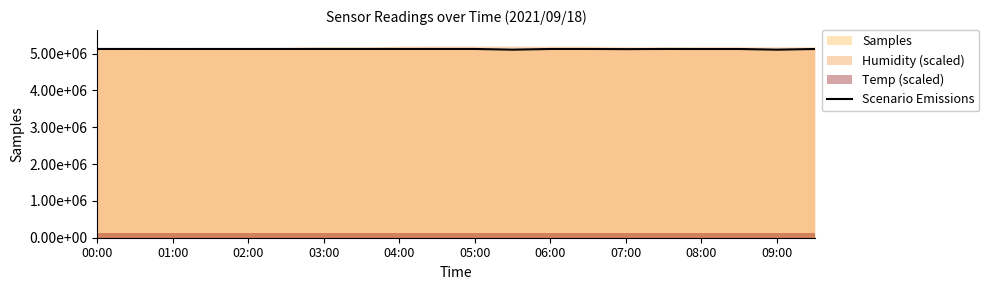

What is the value of the 7th point from the left?

5127347